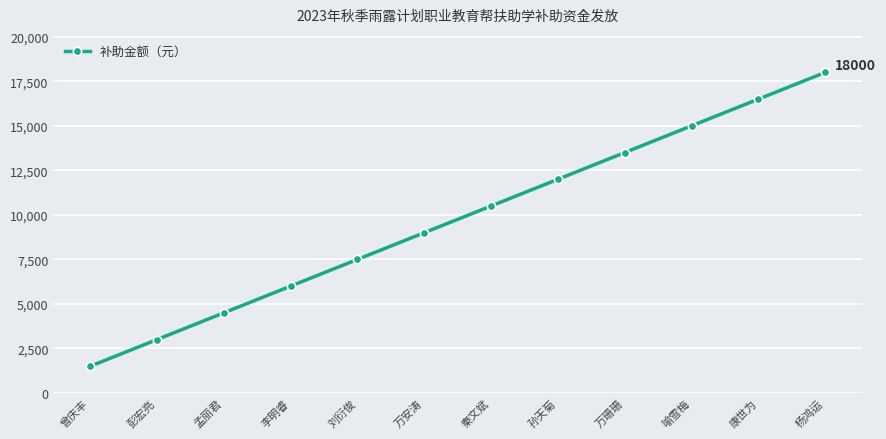

What is the smallest value displayed?

1500